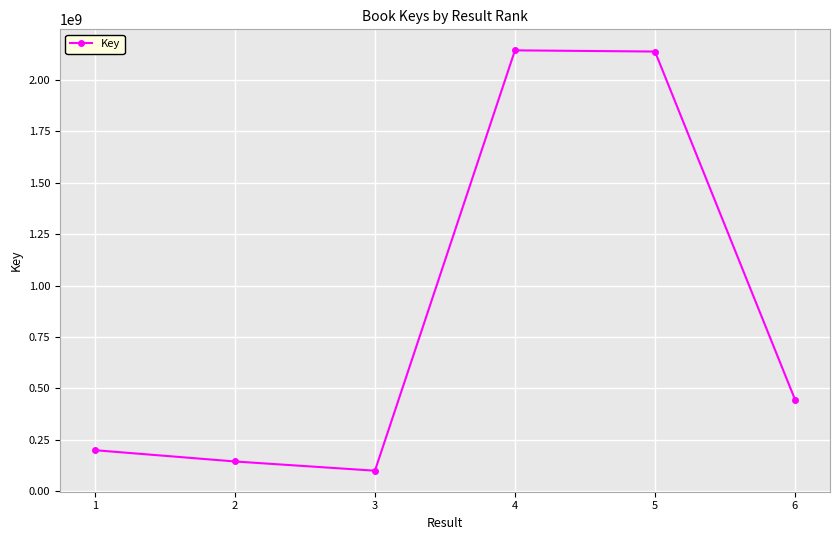

What is the sum of the values at 5 and 6?

2582712148